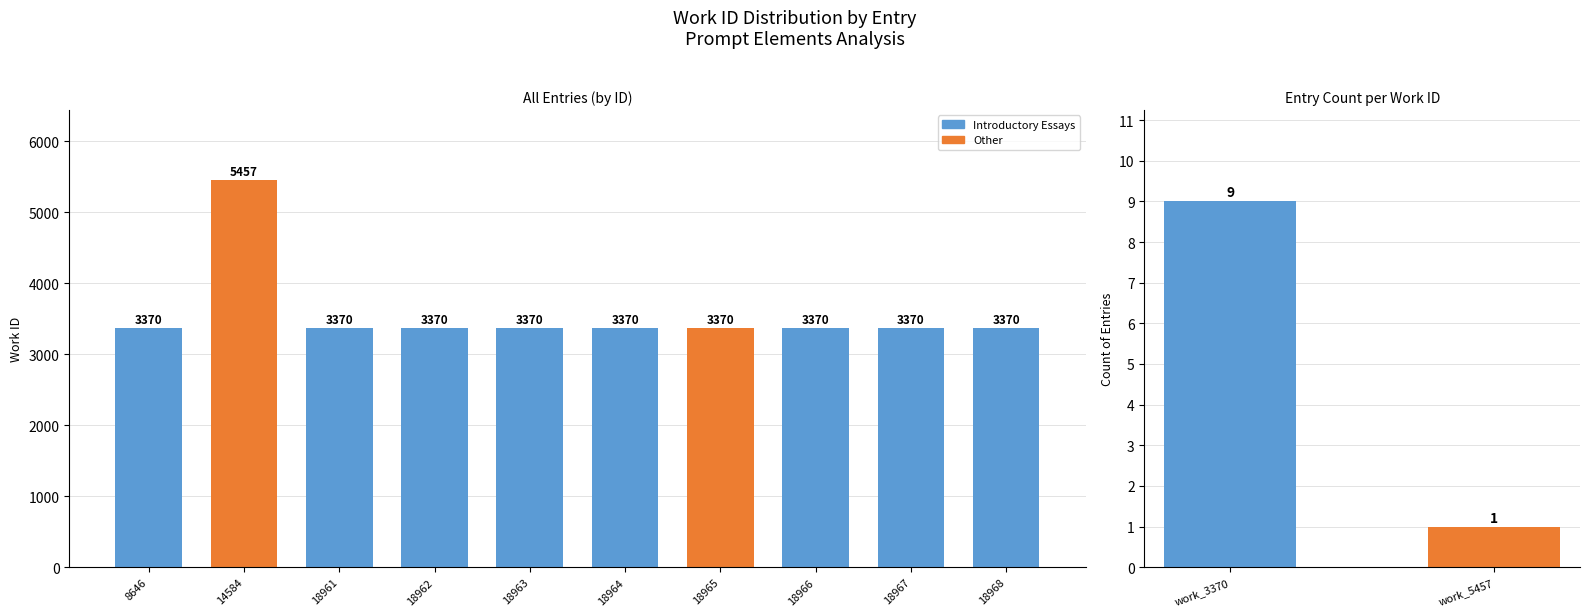

Rank the categories by value from lowest to highest.

8646, 18961, 18962, 18963, 18964, 18965, 18966, 18967, 18968, 14584